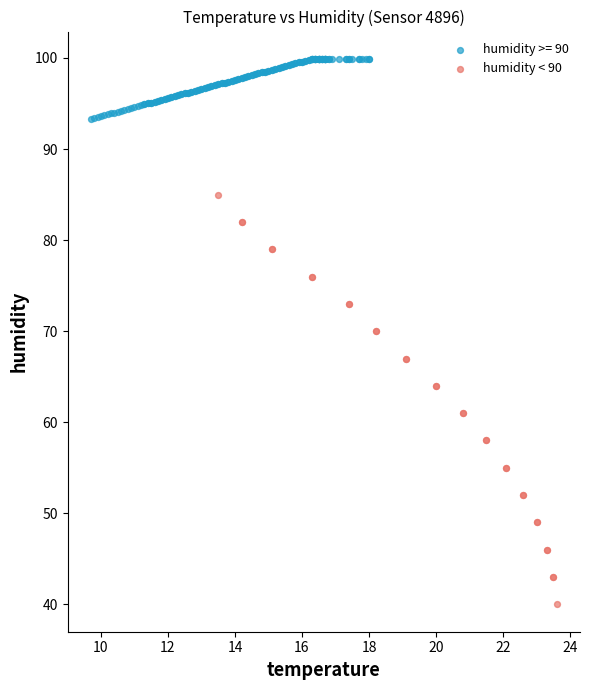

Which series contains the lowest Y value?

humidity < 90